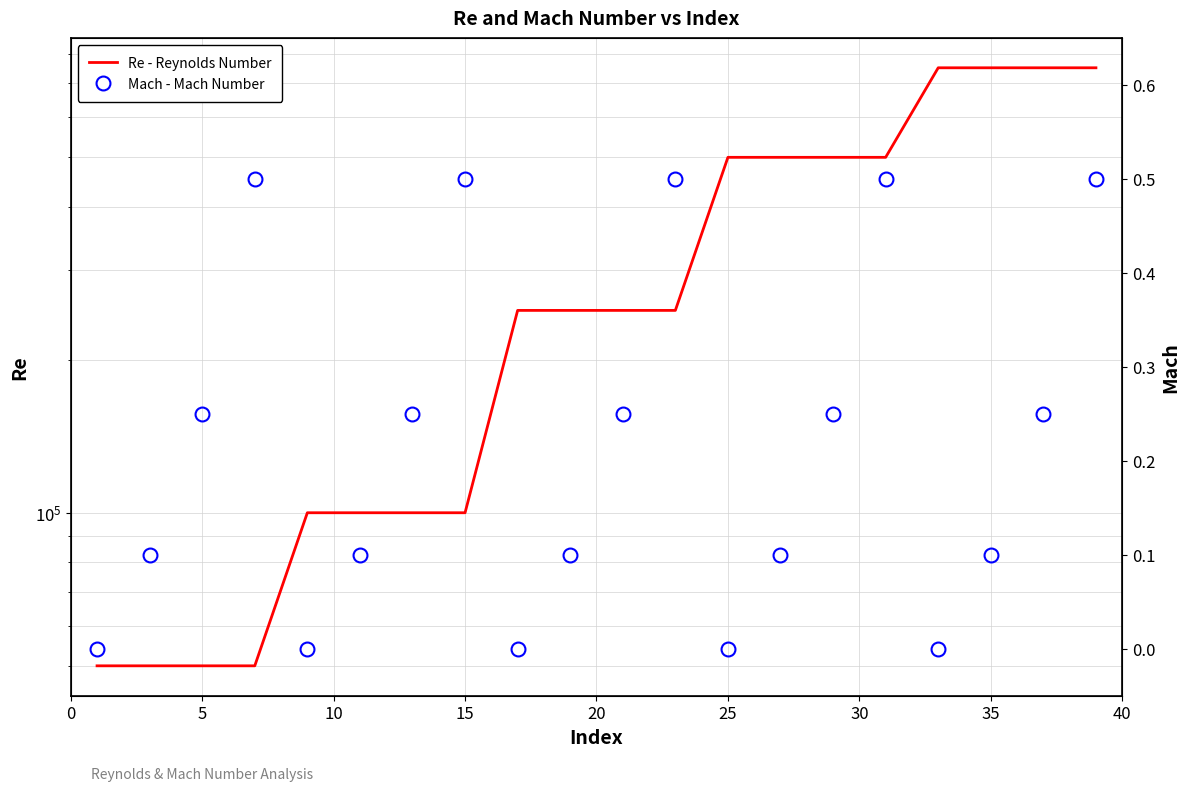

What is the sum of all Re - Reynolds Number values?

6600000.0